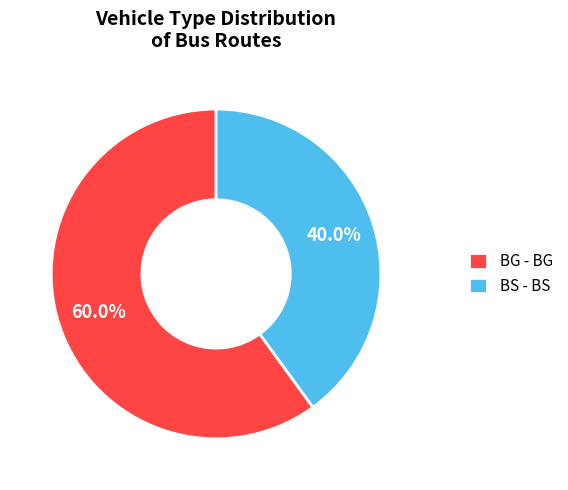

Which category accounts for the majority?

BG - BG